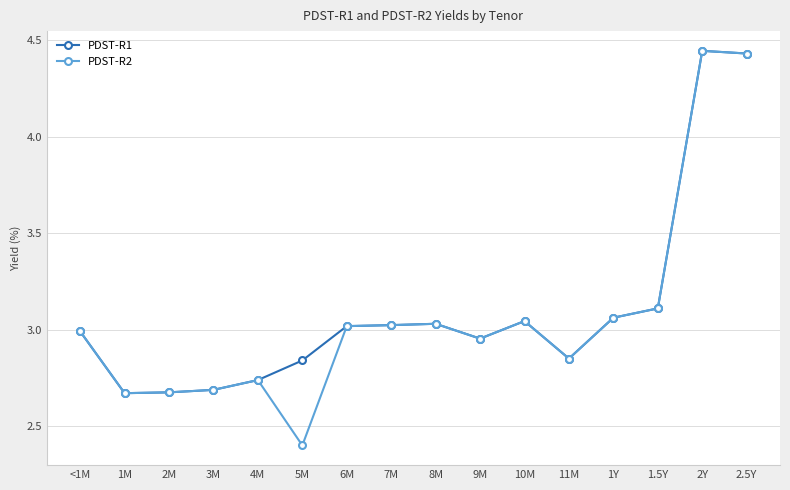

What is the minimum value shown in the chart?

2.4